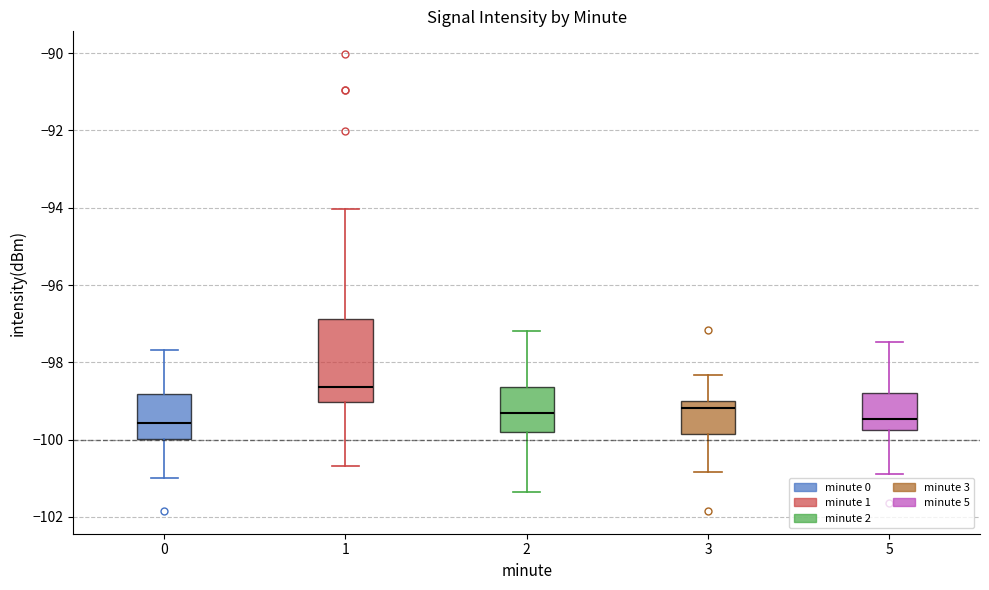

Reading left to right, read every box against the y-axis: the position of its median line, the range the box covers, and the ends of its whiskers. The values are not printed on the chart, so give them approximately, as read against the axis.

0: median -99.6, box -100.0 to -98.8, whiskers -101.0 to -97.6
1: median -98.6, box -99.0 to -96.8, whiskers -100.6 to -94.0
2: median -99.4, box -99.8 to -98.6, whiskers -101.4 to -97.2
3: median -99.2, box -99.8 to -99.0, whiskers -100.8 to -98.4
5: median -99.4, box -99.8 to -98.8, whiskers -100.8 to -97.4